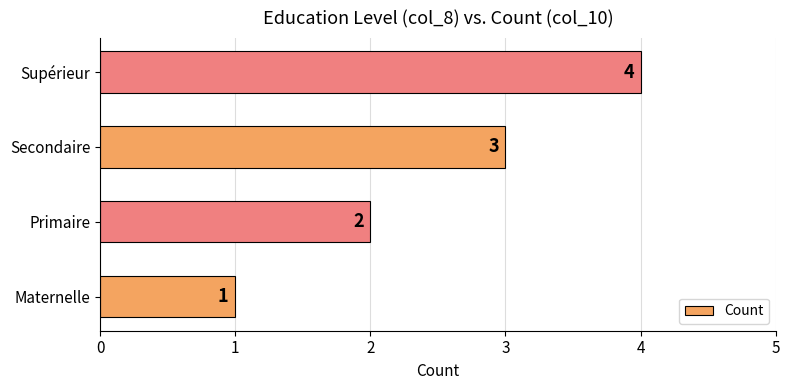

The value at Supérieur is 4. True or false?

True